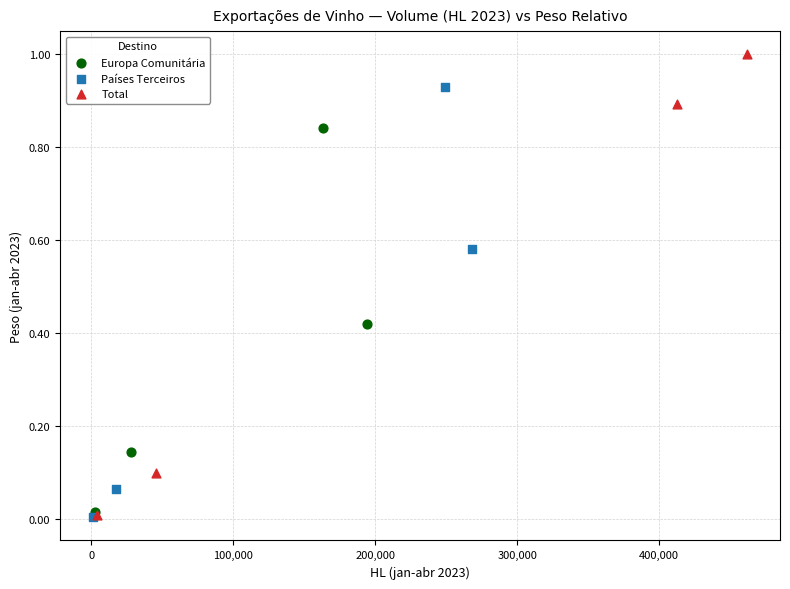

Which series reaches the maximum Y coordinate?

Total